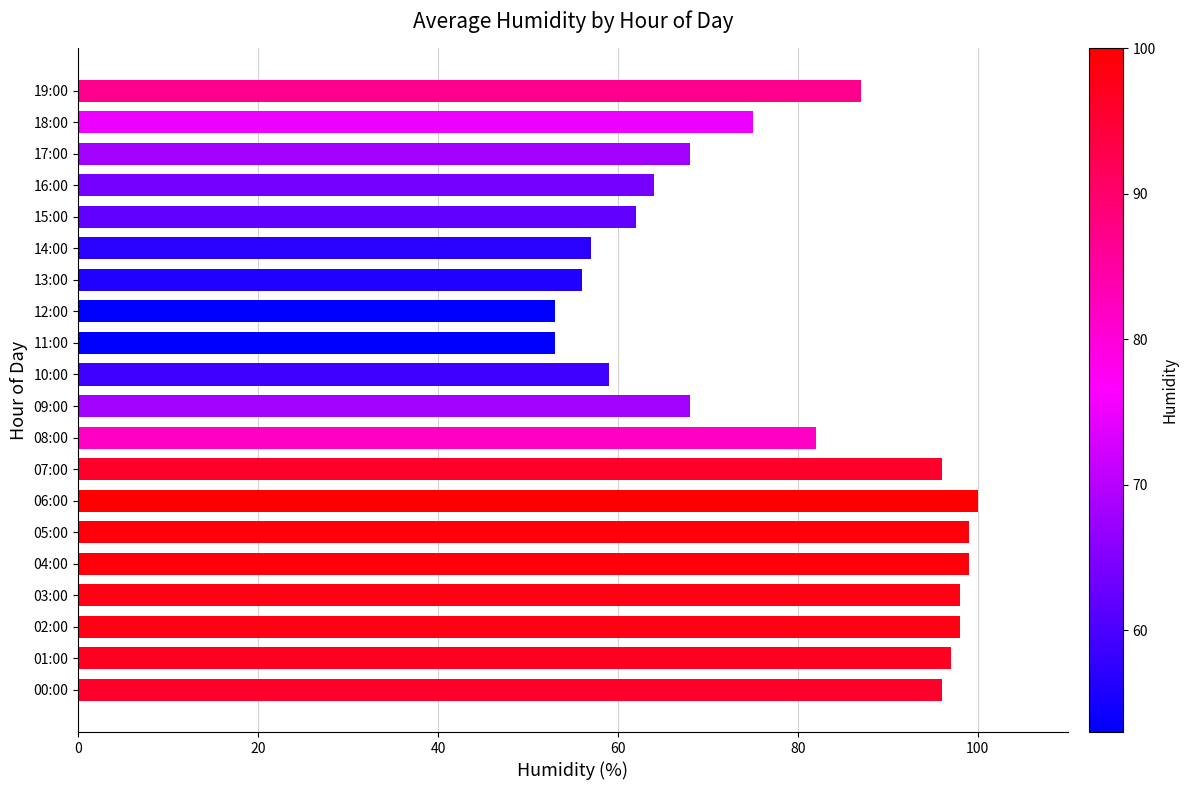

Which category has the highest value across all series?

06:00